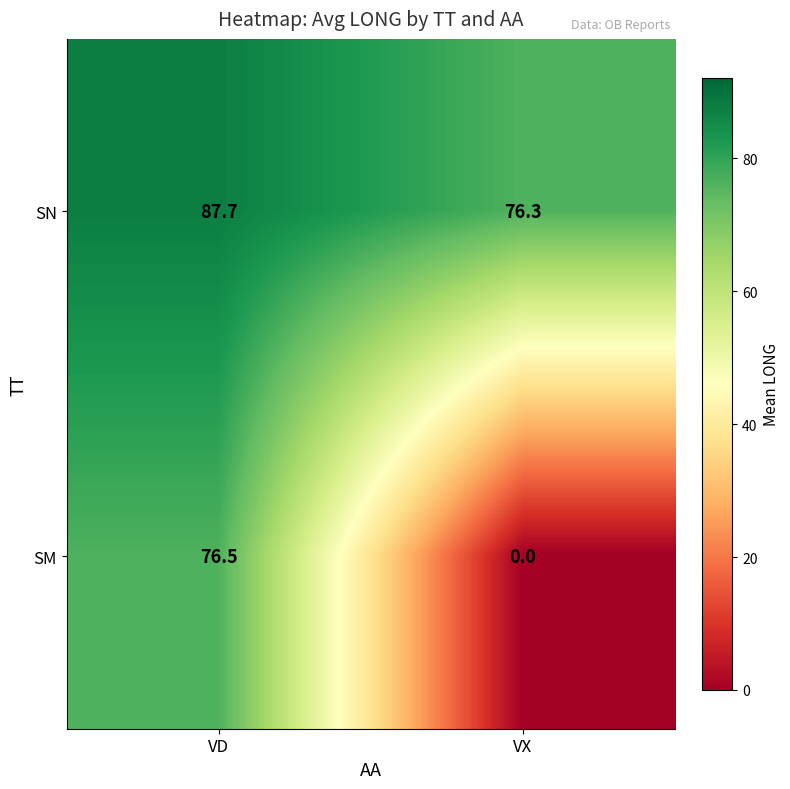

Reading left to right, extract all data points from this chart.

SN: VD=87.7	VX=76.3
SM: VD=76.5	VX=0.0